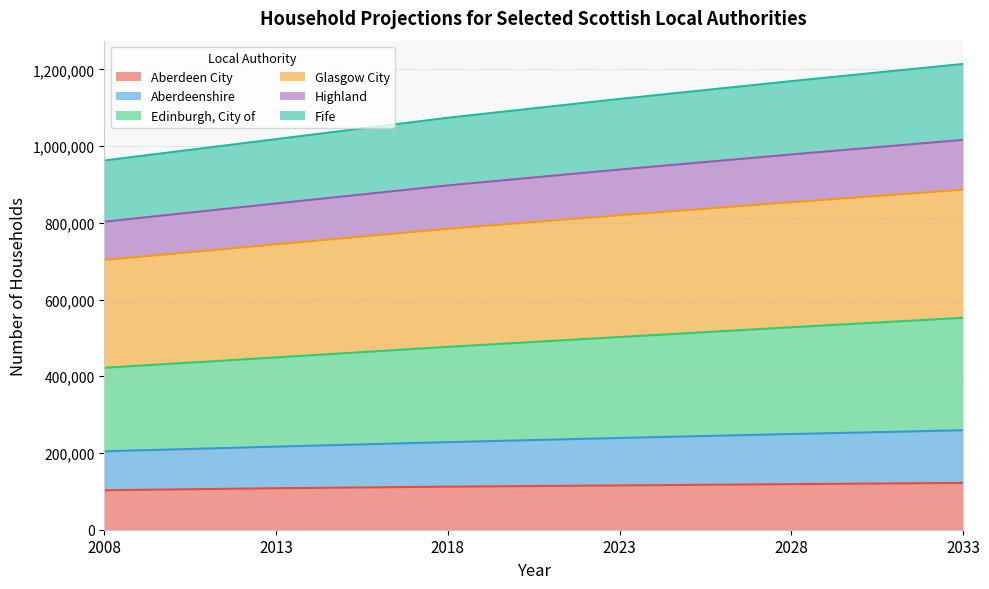

At which category does the chart reach its minimum across all series?

2008